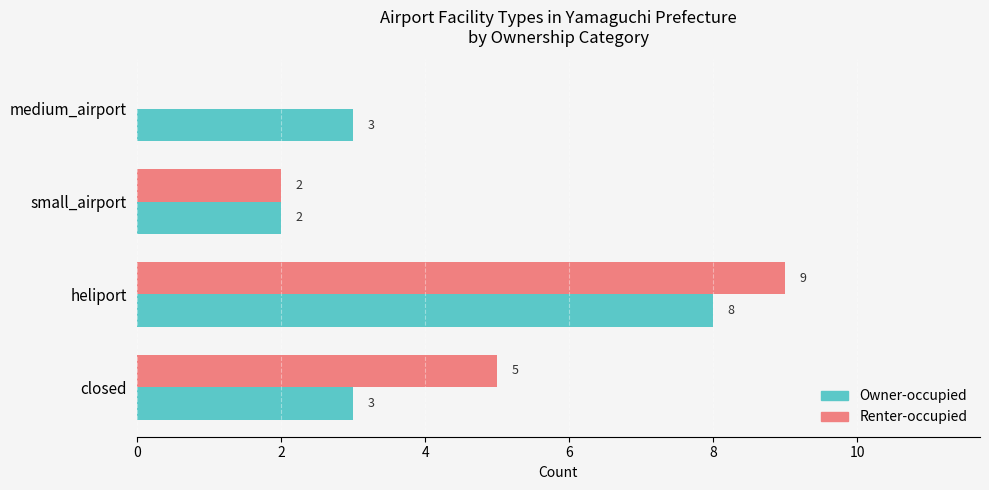

The Renter-occupied series shows 0 at medium_airport. True or false?

True